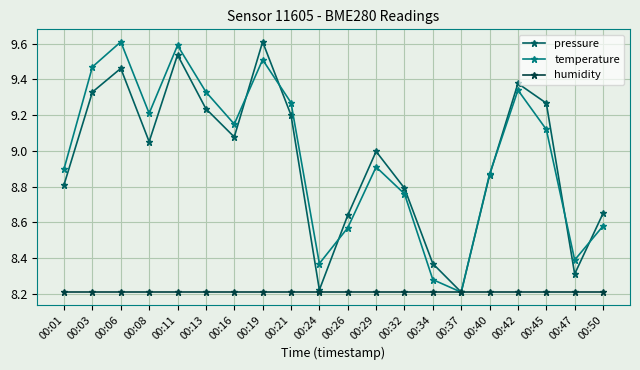

Rank the series at 00:06 from lowest to highest value.

humidity, pressure, temperature